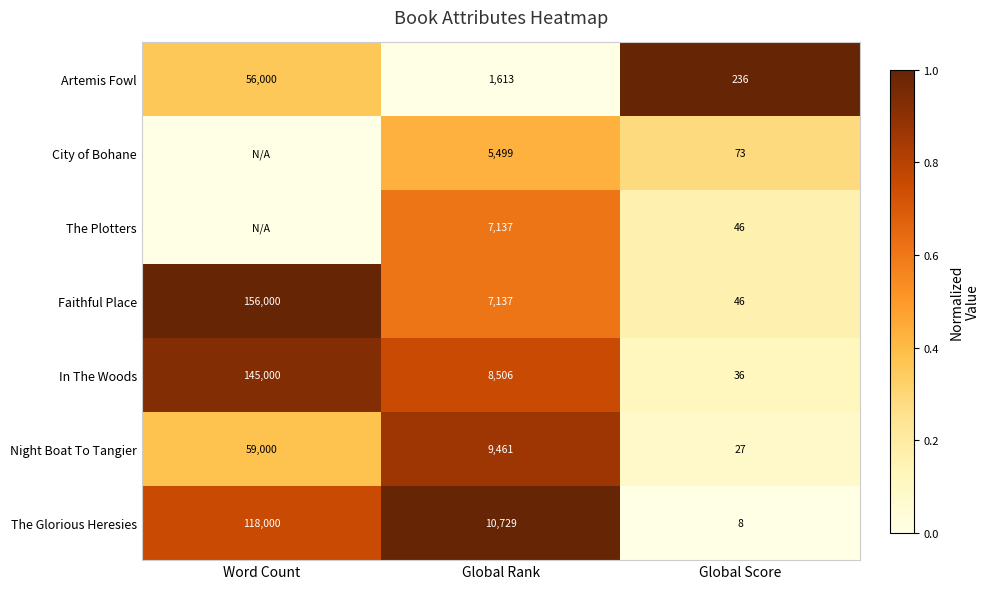

True or false: Night Boat To Tangier has a value of 27 at Global Score.

True